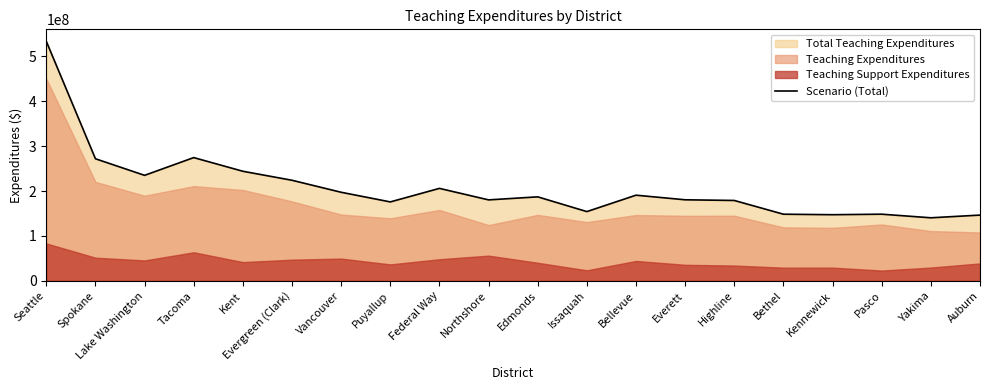

List the labels in order of value, smallest first.

Yakima, Auburn, Kennewick, Bethel, Pasco, Issaquah, Puyallup, Highline, Northshore, Everett, Edmonds, Bellevue, Vancouver, Federal Way, Evergreen (Clark), Lake Washington, Kent, Spokane, Tacoma, Seattle